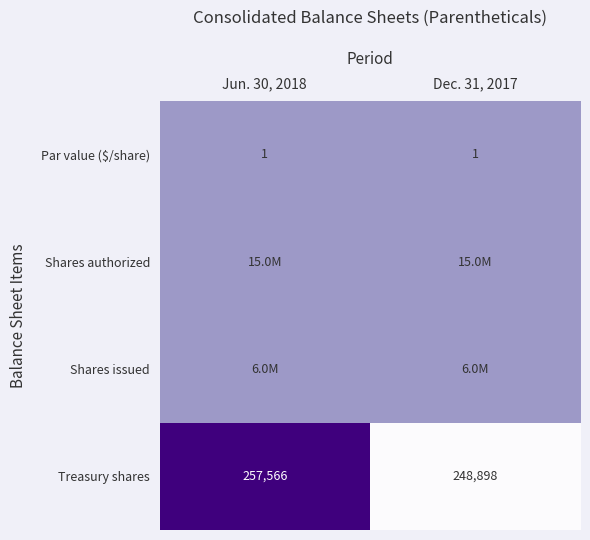

What is the difference between the Treasury shares values at Jun. 30, 2018 and Dec. 31, 2017?

8668.0